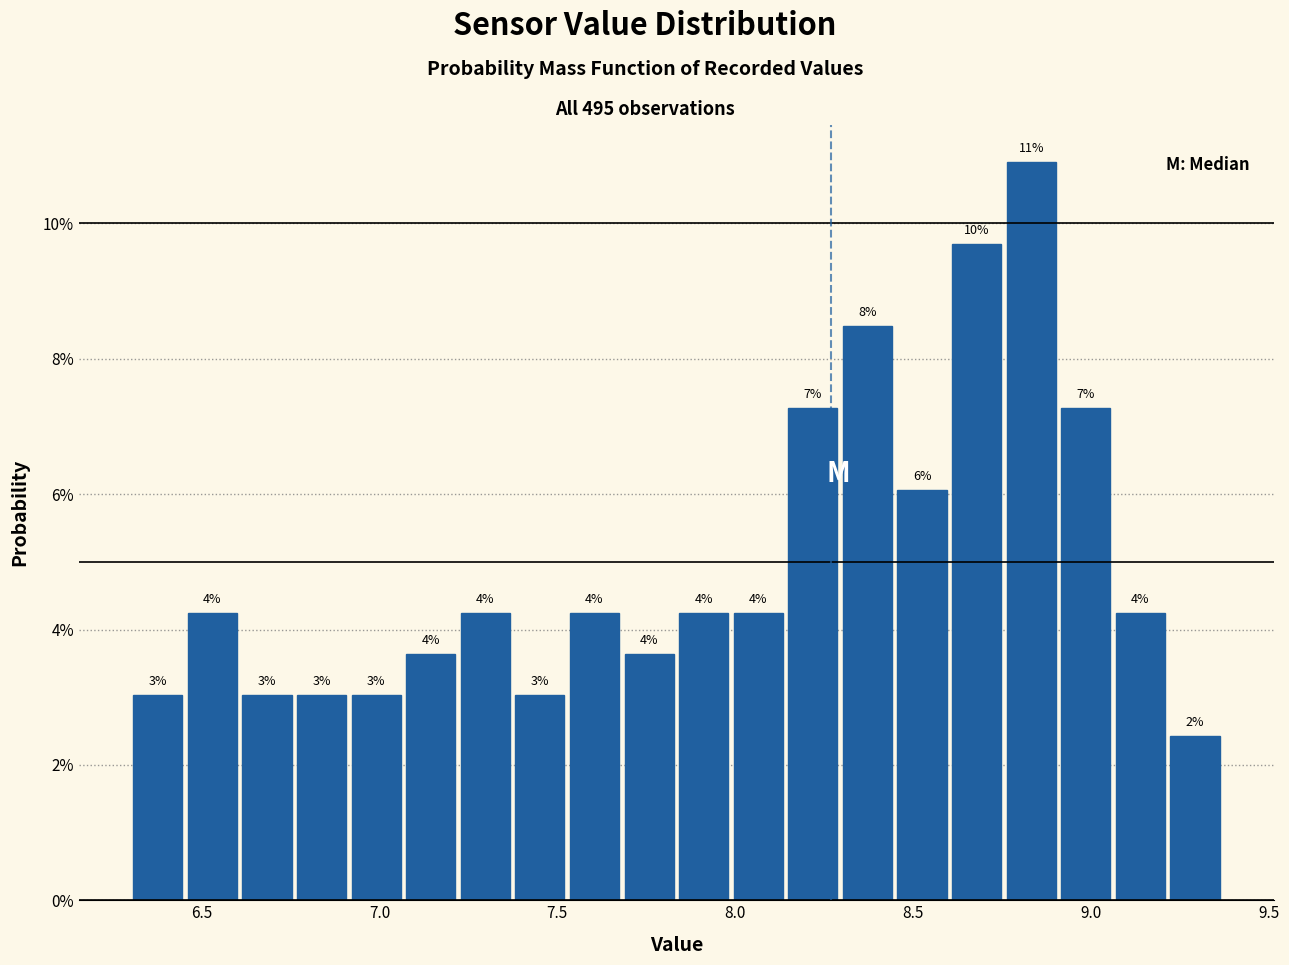

Read against the x-axis, roughly where is the centre of the tallest bar?

8.85